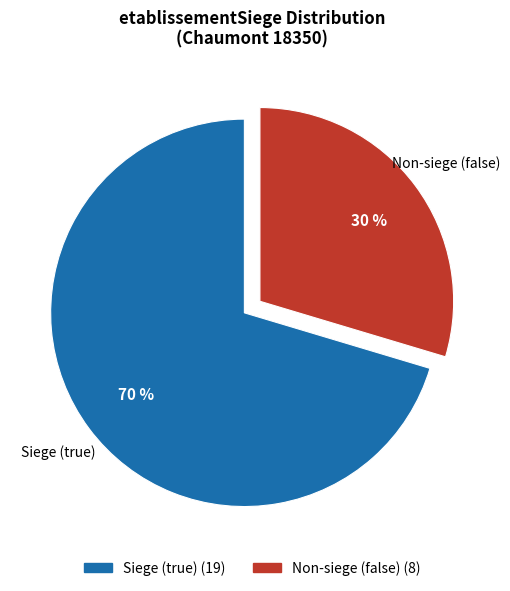

Does any single category account for the majority?

Yes